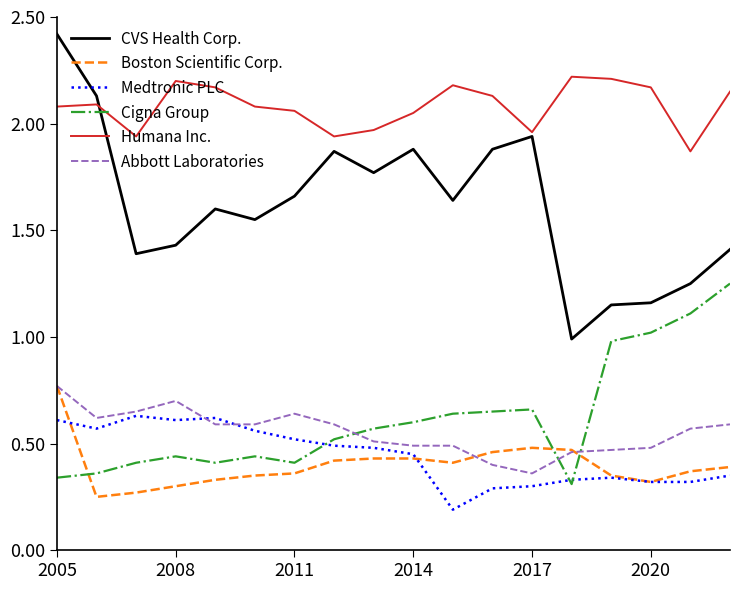

What is the maximum value shown in the chart?

2.4